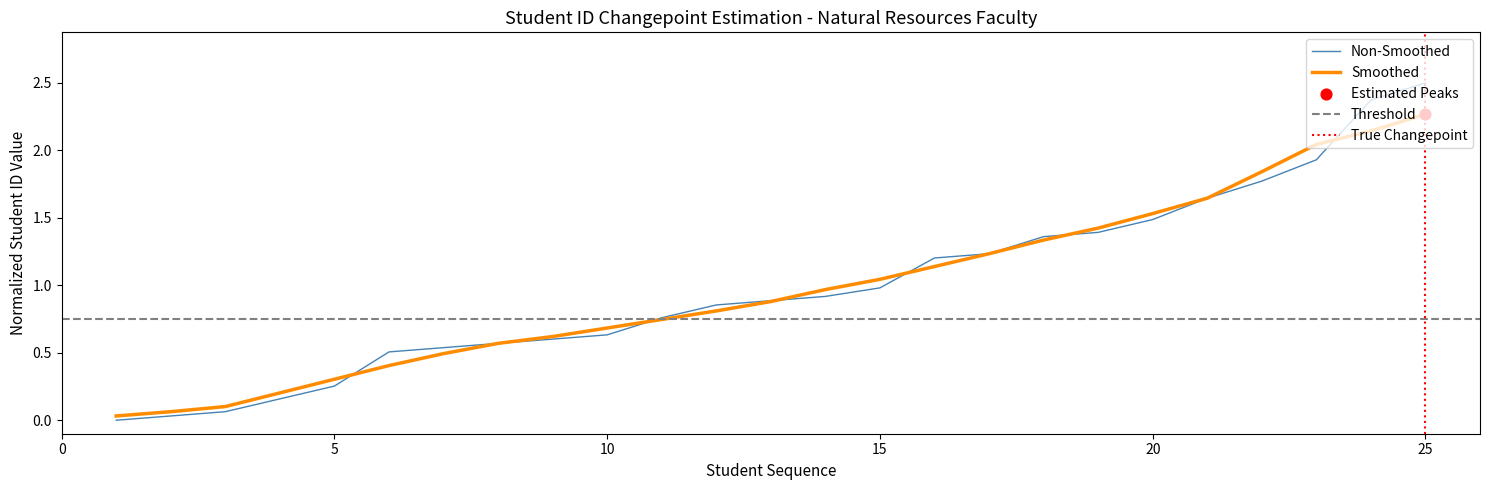

What is the change in value from 14 to 15?

+0.1